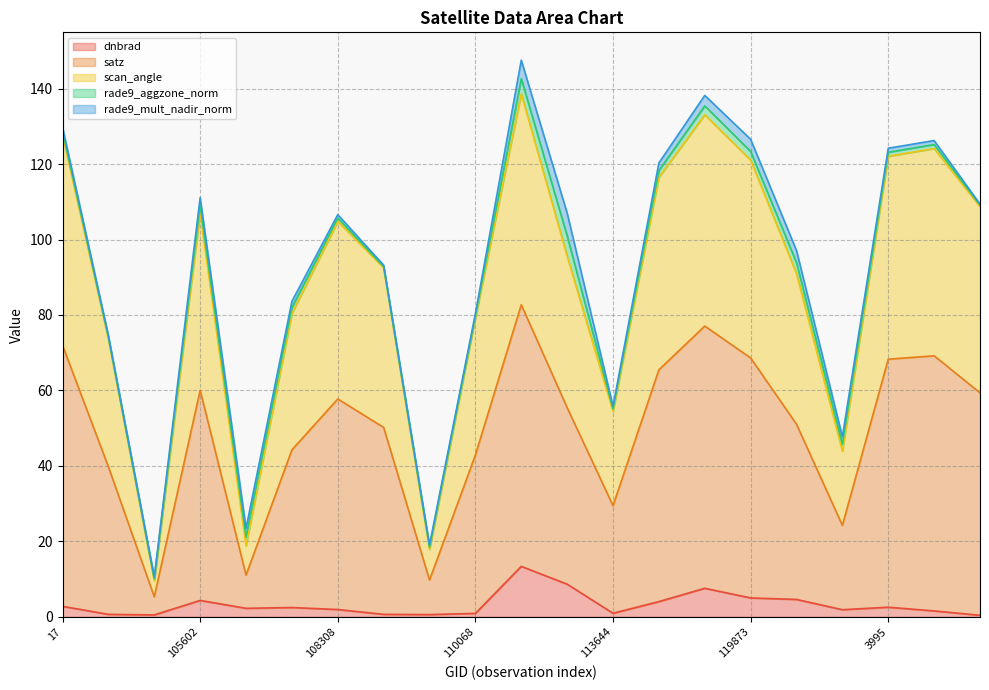

At which label does scan_angle reach its minimum?

104431